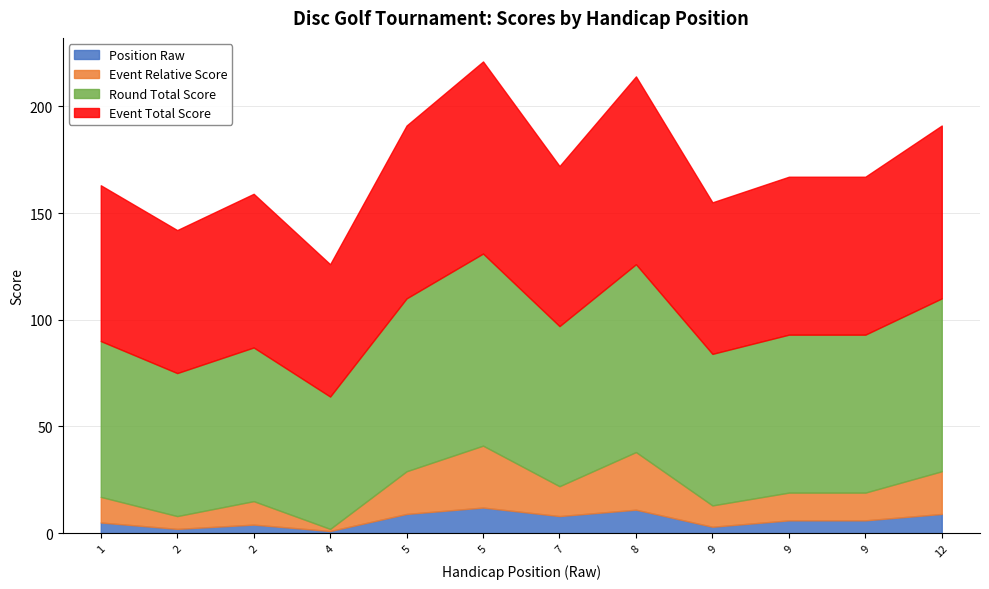

At which category is the sum across all series the highest?

5